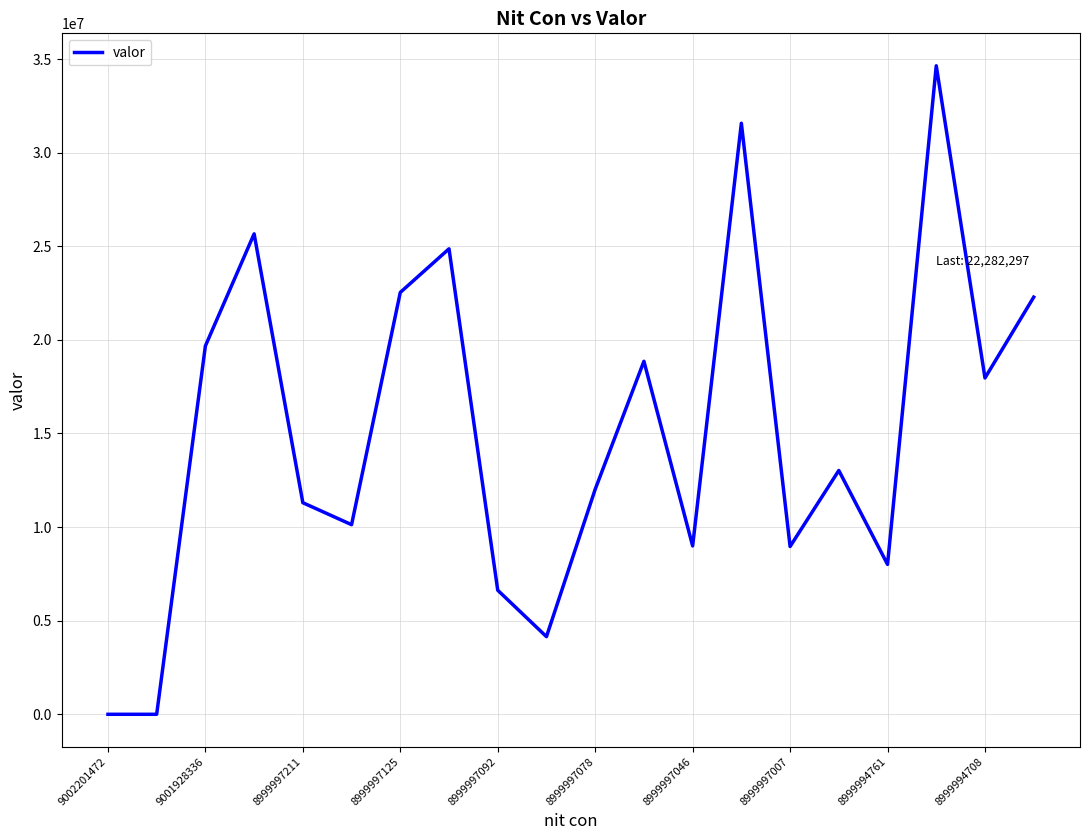

What is the maximum value shown in the chart?

34642267